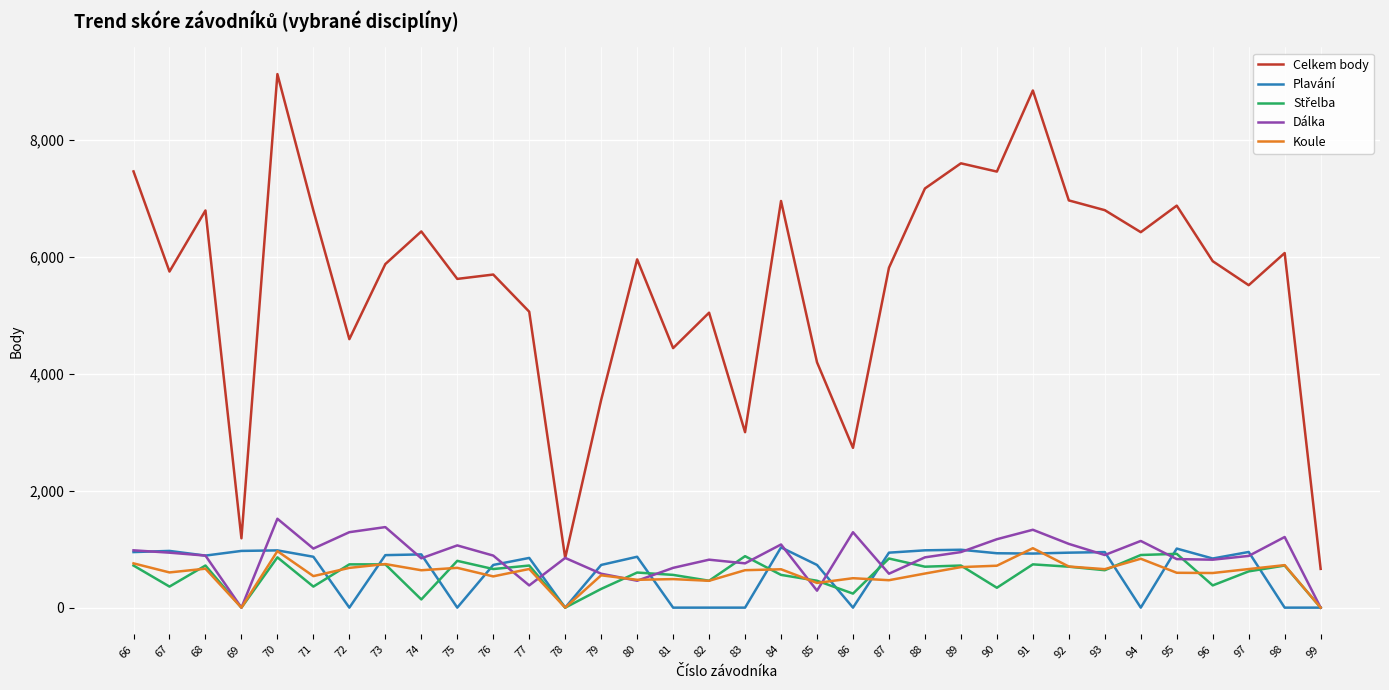

What is the approximate value of Koule at 76?

534.0